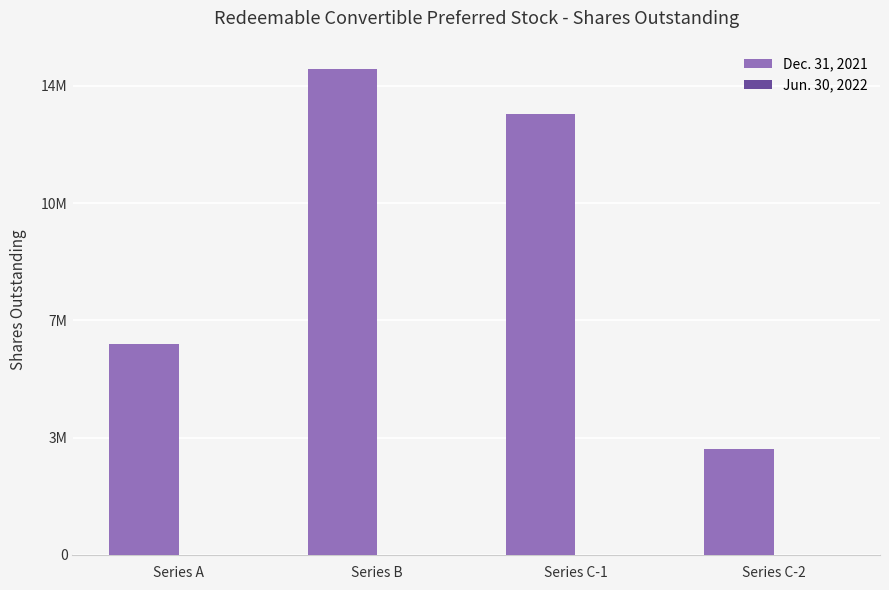

Are the bars horizontal?

No